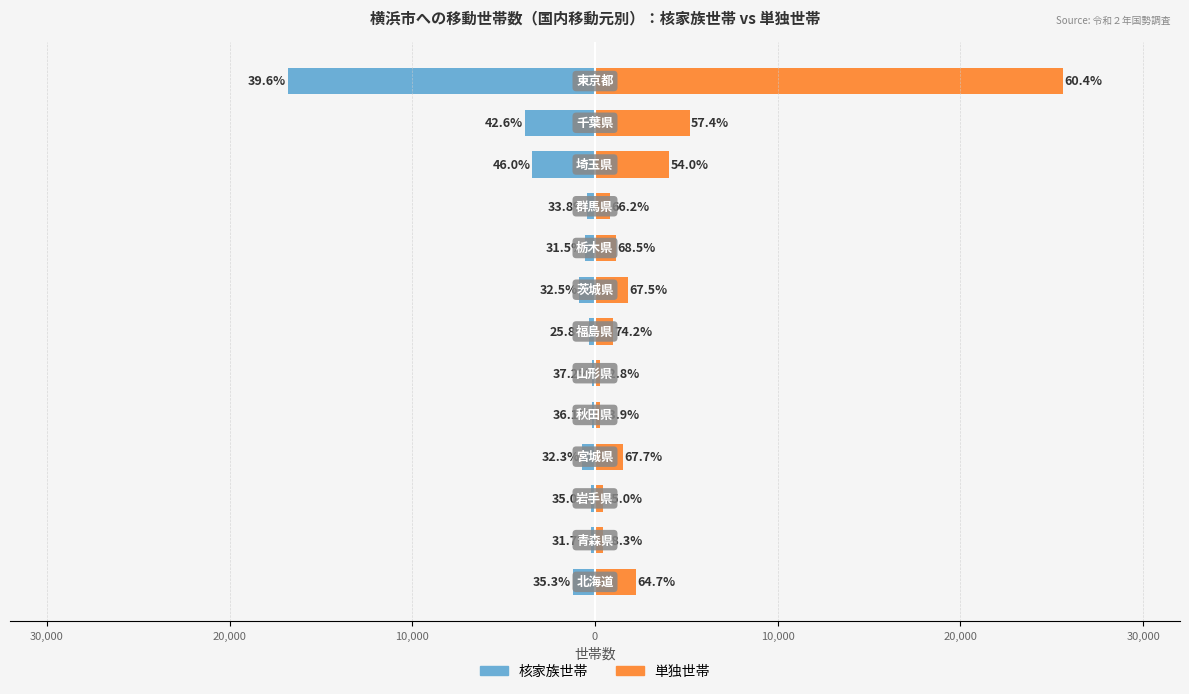

What is the lowest value of the 単独世帯 series?

278